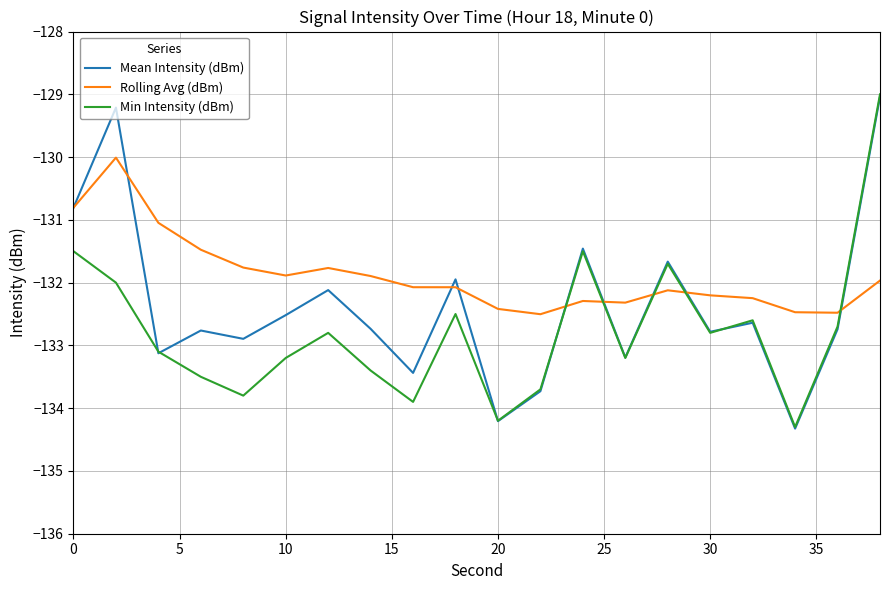

List the series in order of their overall mean, lowest first.

Min Intensity (dBm), Mean Intensity (dBm), Rolling Avg (dBm)